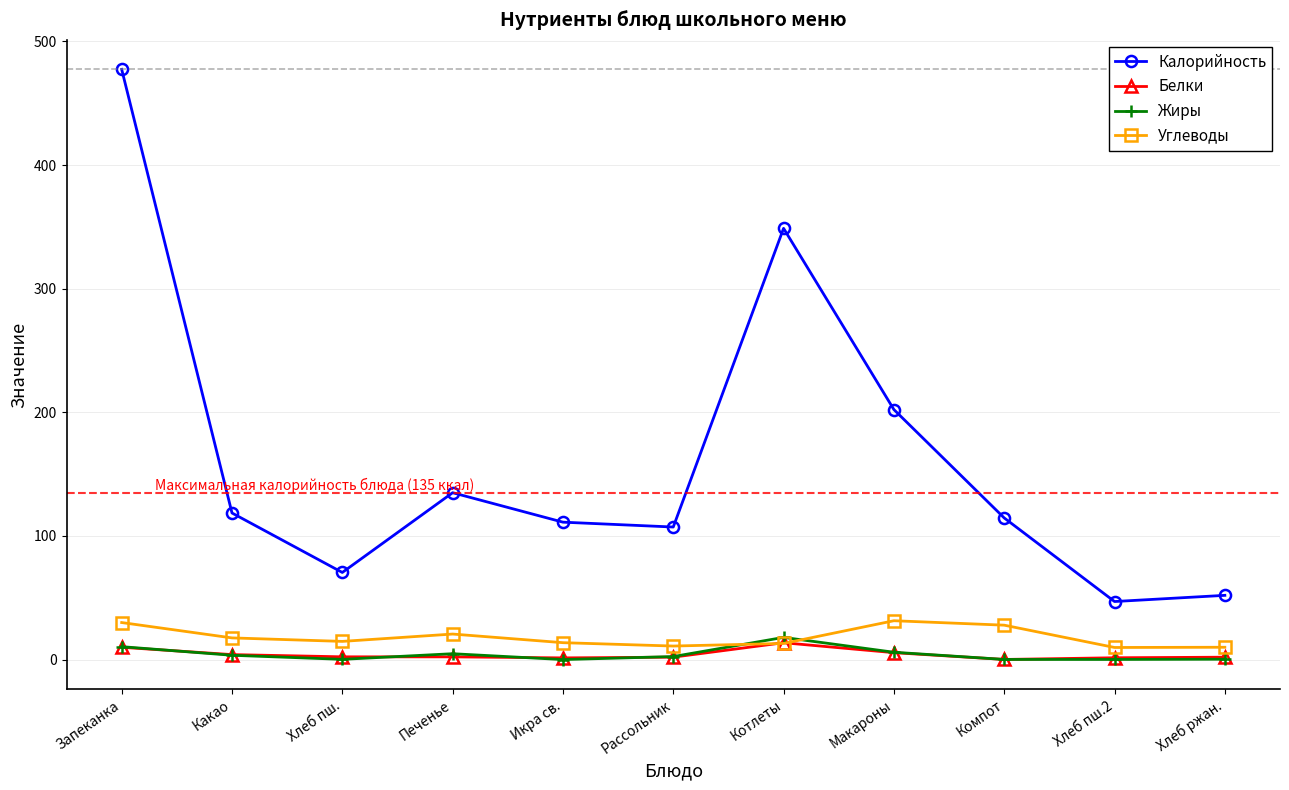

What are all the series names shown in the legend?

Калорийность, Белки, Жиры, Углеводы